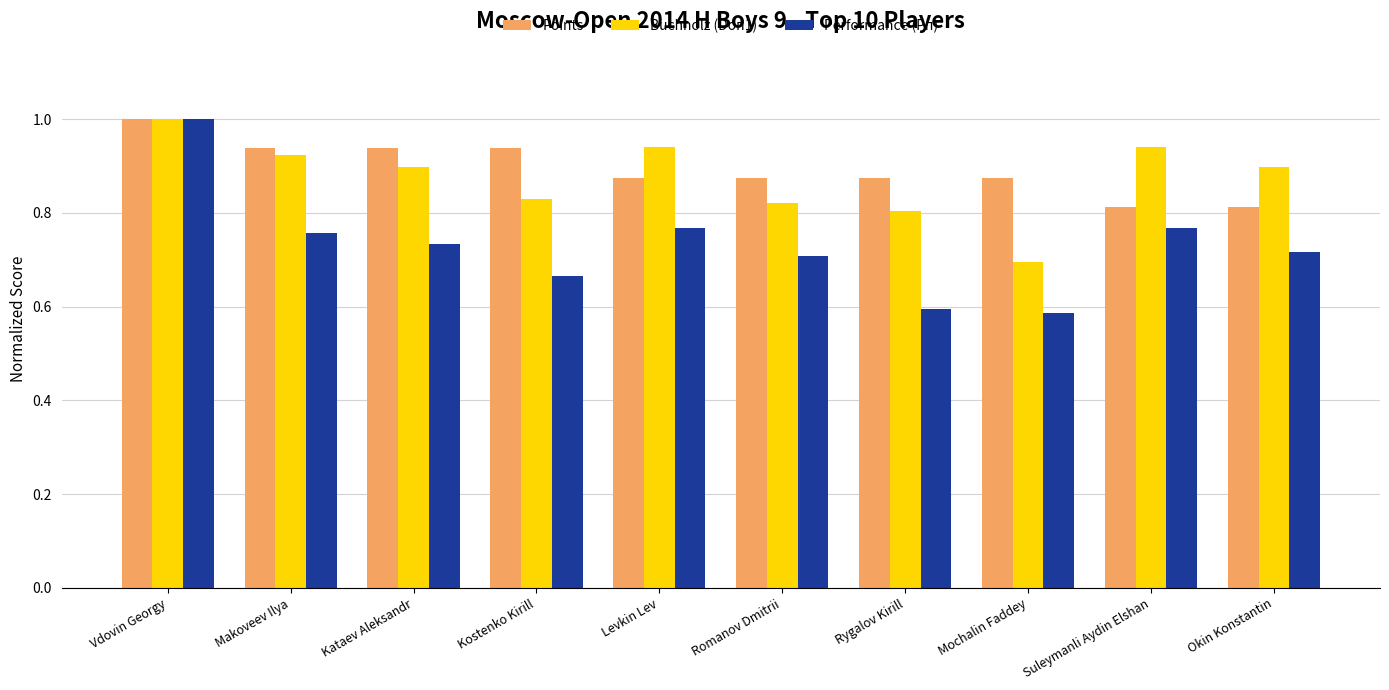

At Mochalin Faddey, list the series in order from largest to smallest.

Points, Buchholz (Doп1), Performance (Рп)